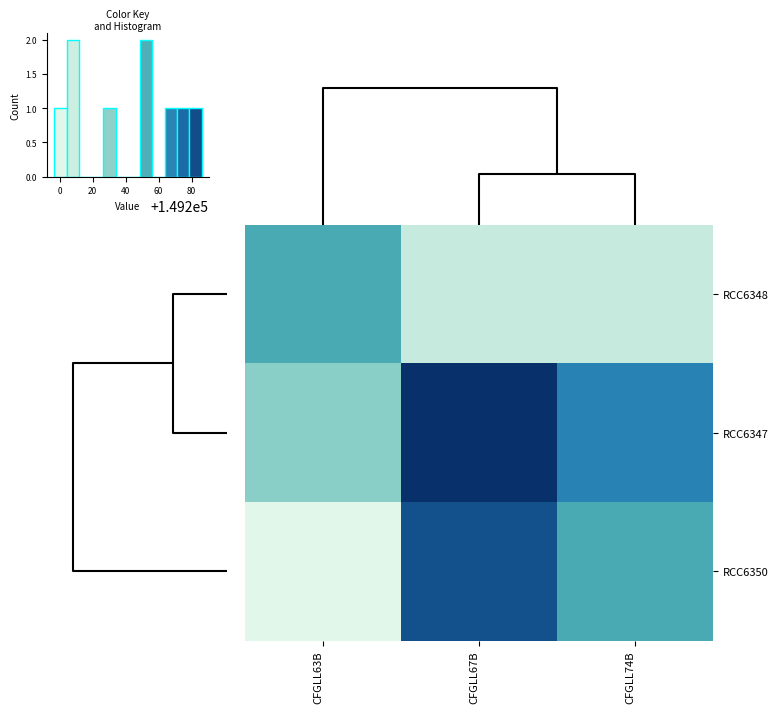

What is the total value across all series at CFGLL63B?

447676.1